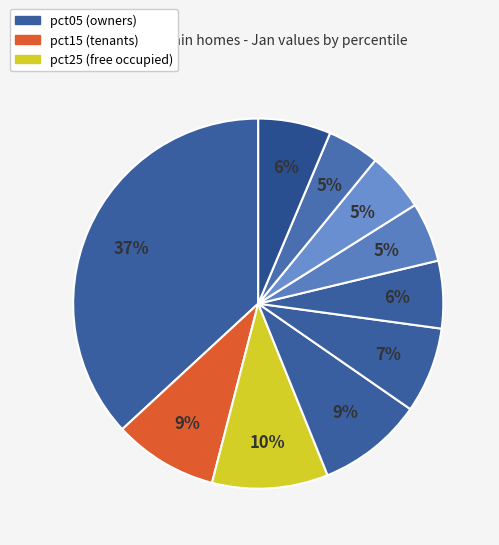

How many segments does this pie chart have?

10